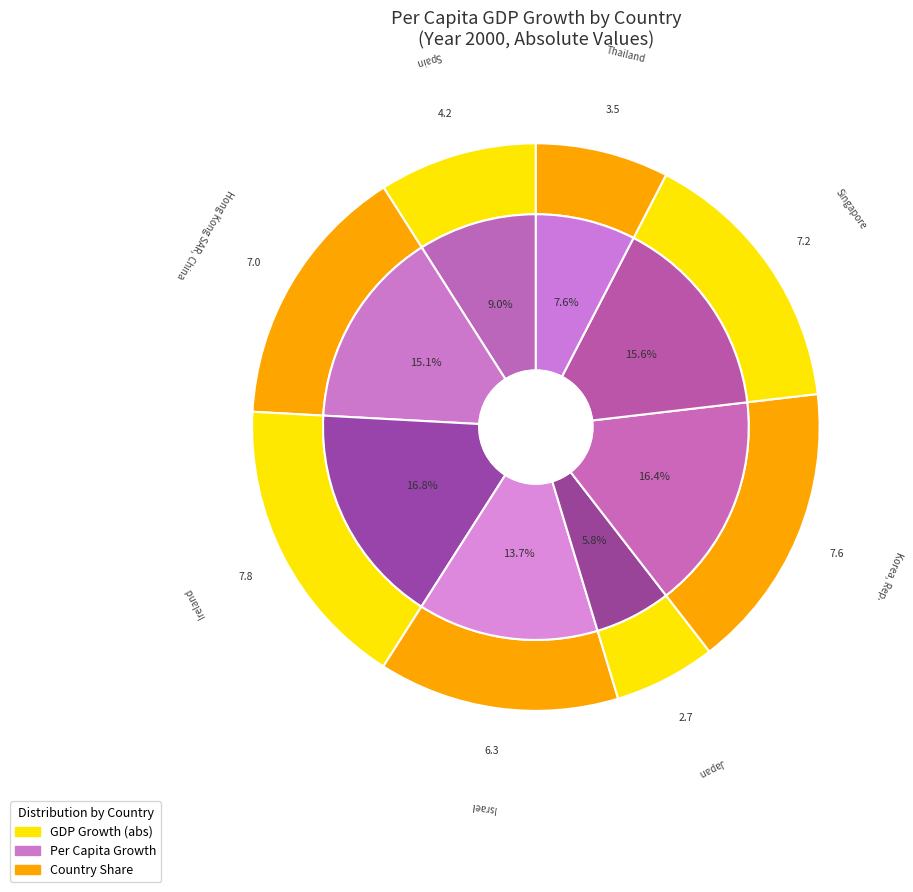

True or false: 2 accounts for 17% of the total.

True